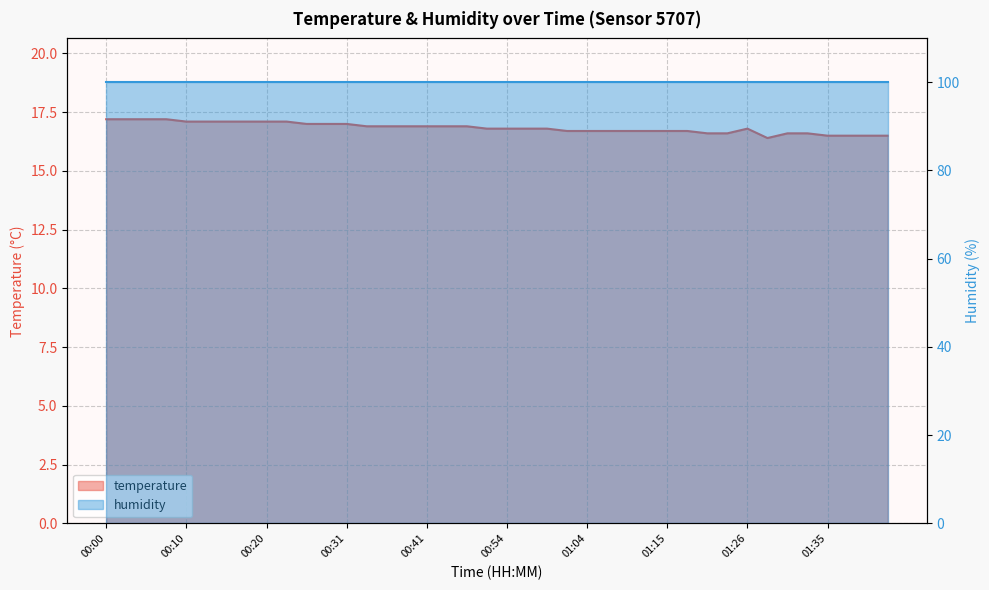

What is the label of the 39th point from the left?

01:40